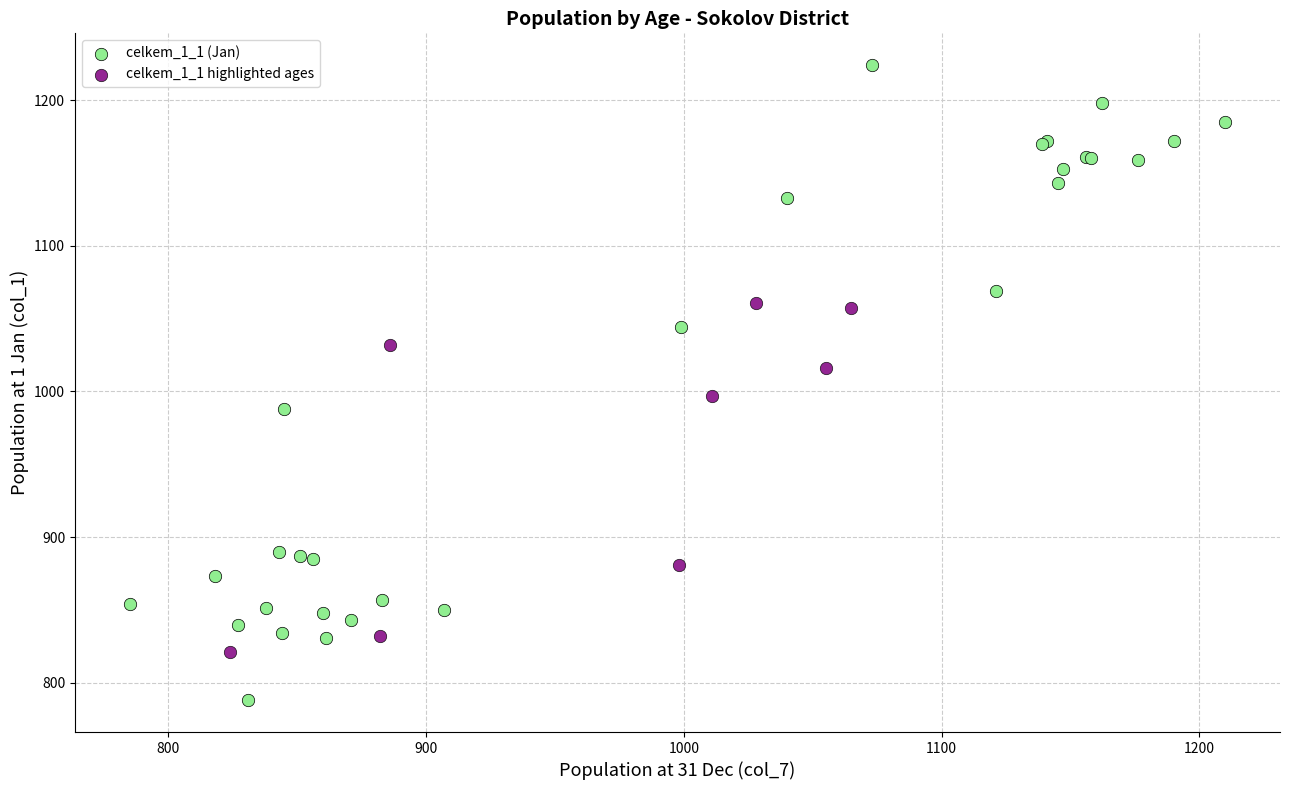

Which series reaches the maximum Y coordinate?

celkem_1_1 (Jan)